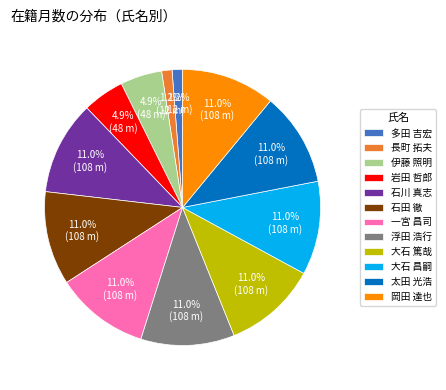

To the nearest percent, what portion does 石田 徹 represent?

11%